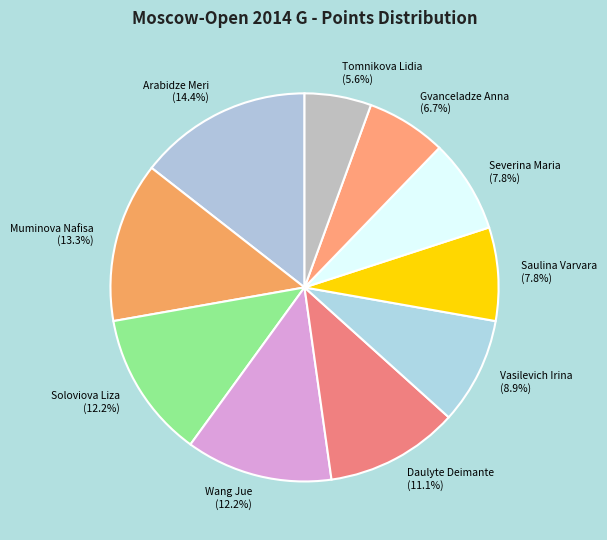

How many slices are in this pie chart?

10